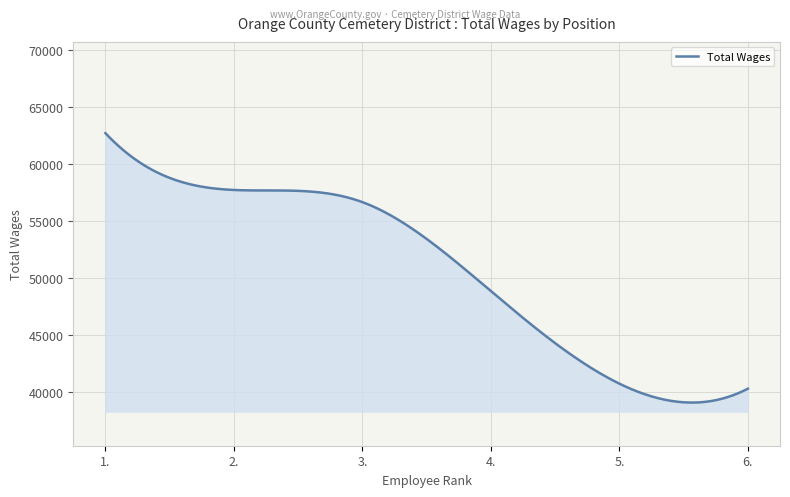

What is the greatest value displayed?

62690.0